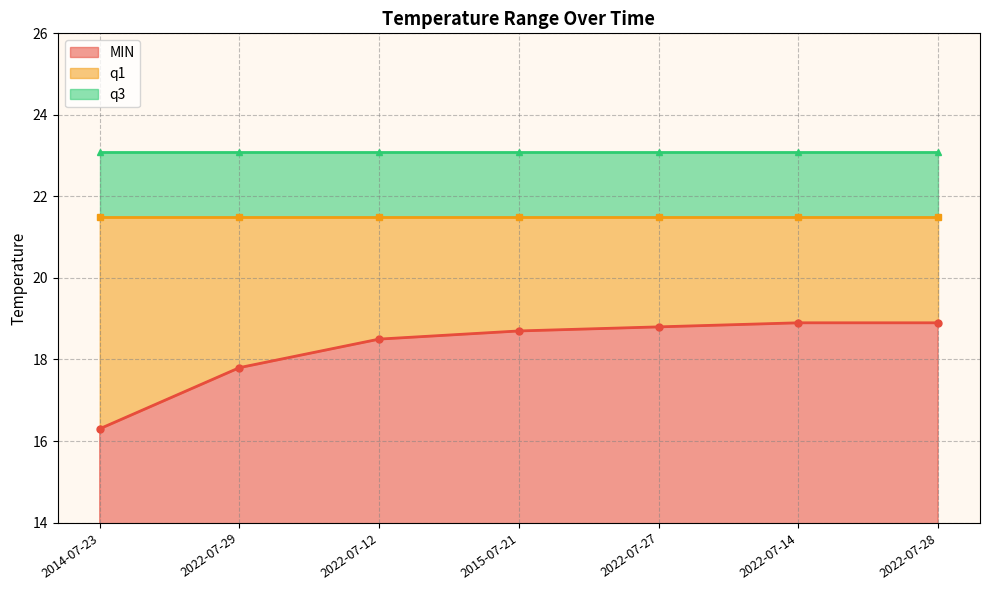

Is the value of MIN at 2014-07-23 greater than the value of q3 at 2022-07-14?

No